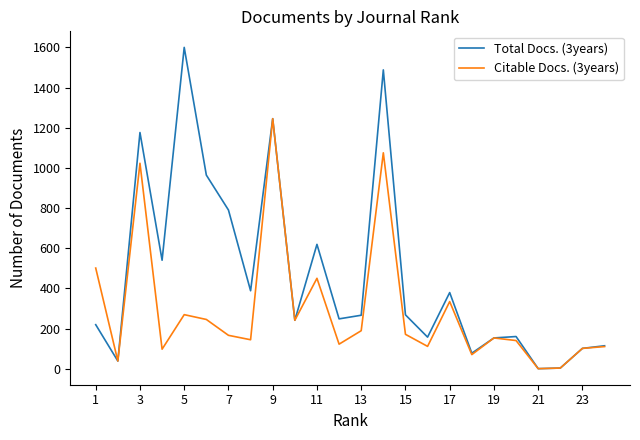

Which series has the largest total across all categories?

Total Docs. (3years)